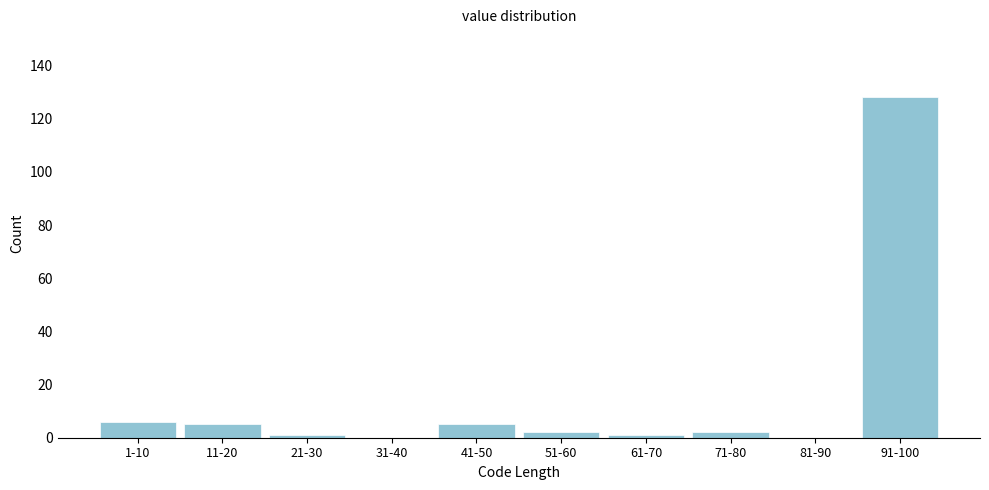

Reading left to right, what are all the values shown in this chart?

1-10=6	11-20=5	21-30=1	31-40=0	41-50=5	51-60=2	61-70=1	71-80=2	81-90=0	91-100=128